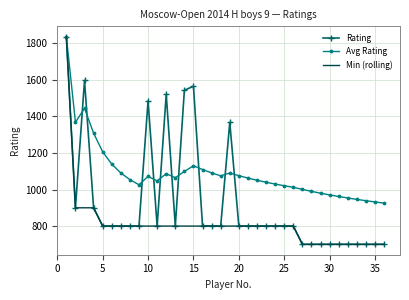

What is the maximum value shown in the chart?

1836.0